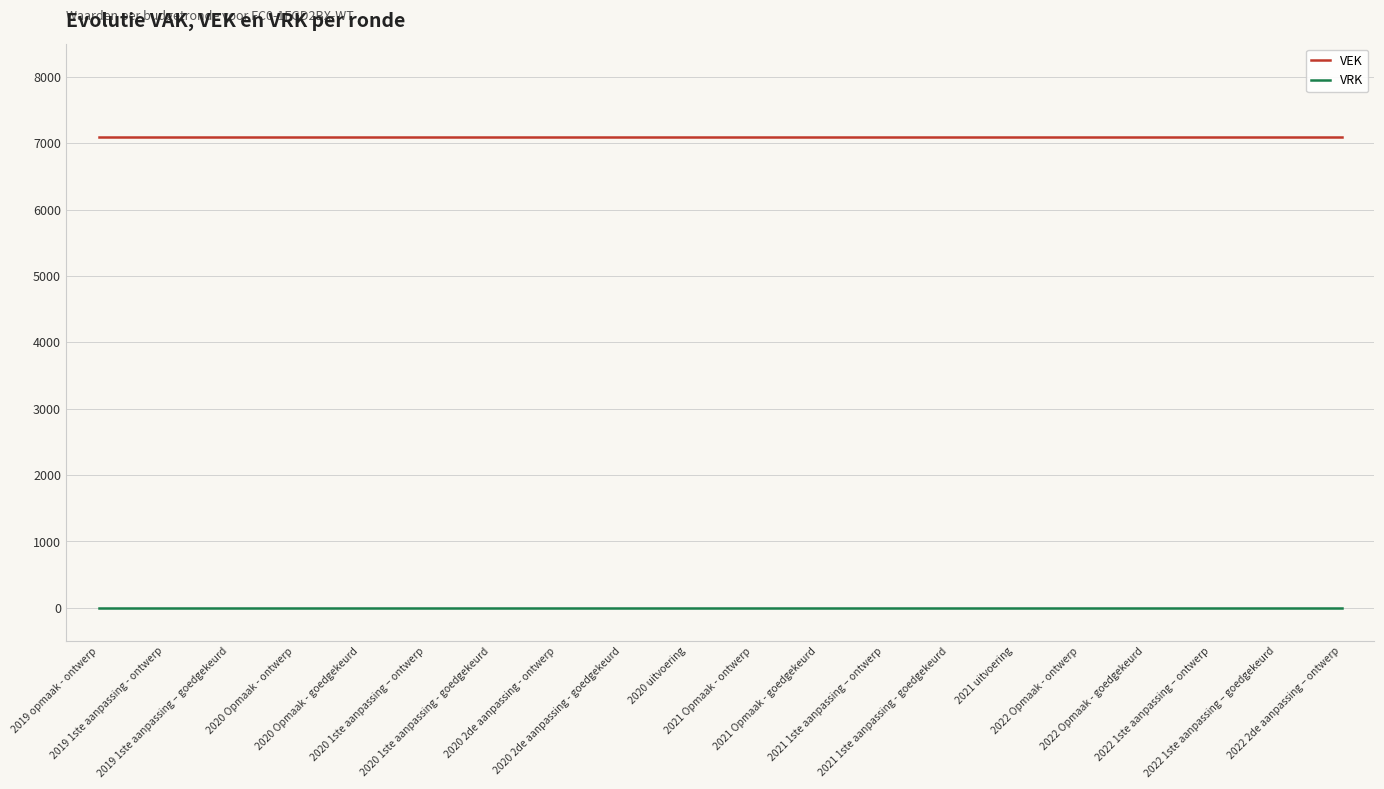

What is the spread (max minus min) of values at 2020 2de aanpassing - goedgekeurd?

7087